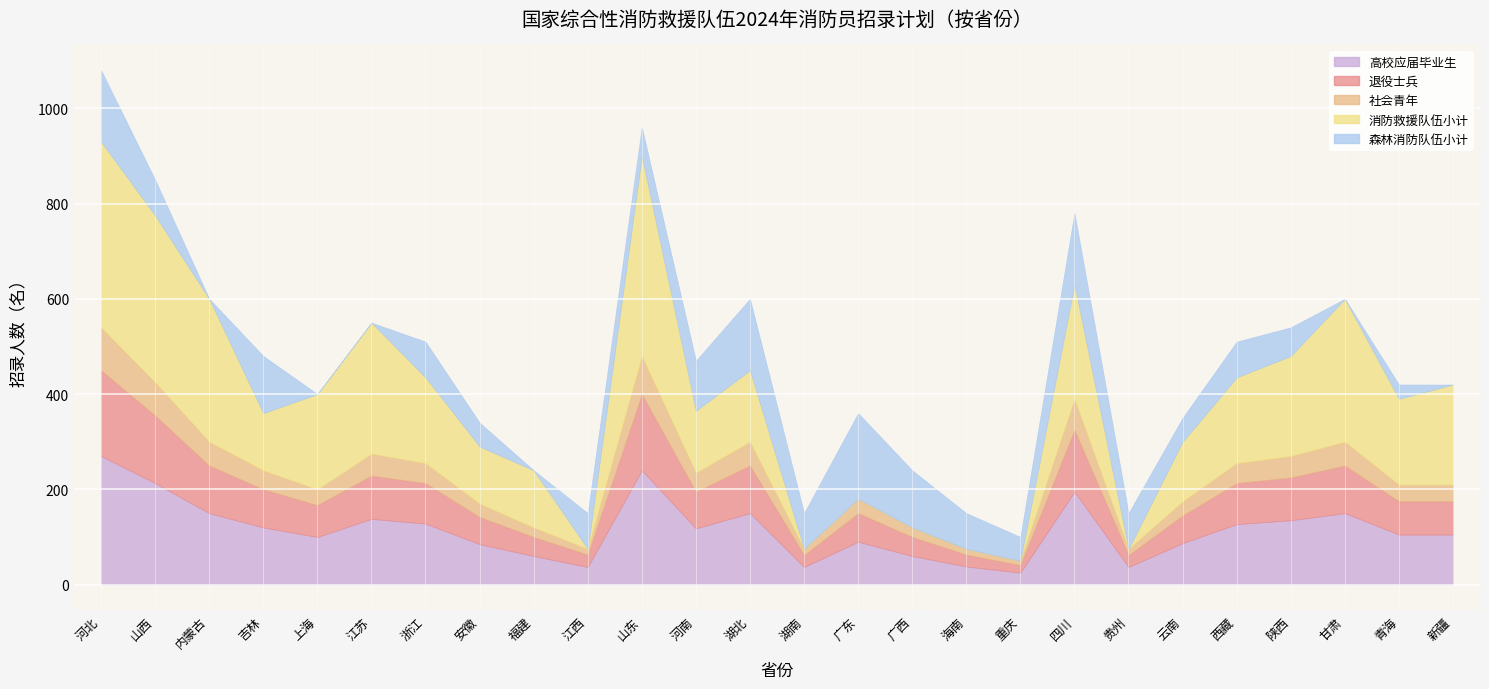

In 退役士兵, how many points are higher than both neighbors (excluding endpoints)?

6